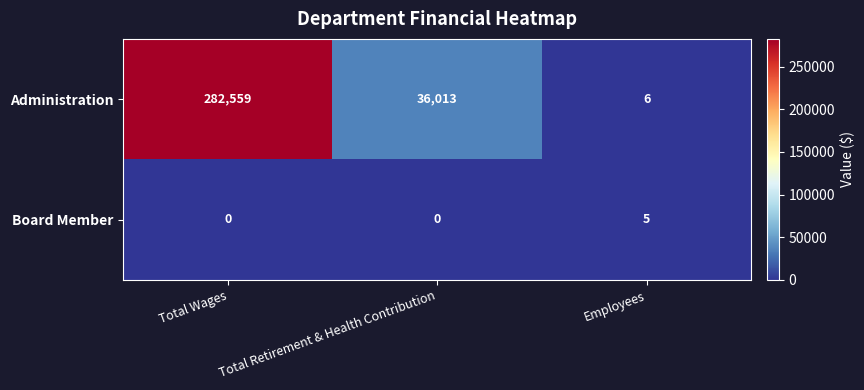

True or false: Administration has a value of 10 at Employees.

False